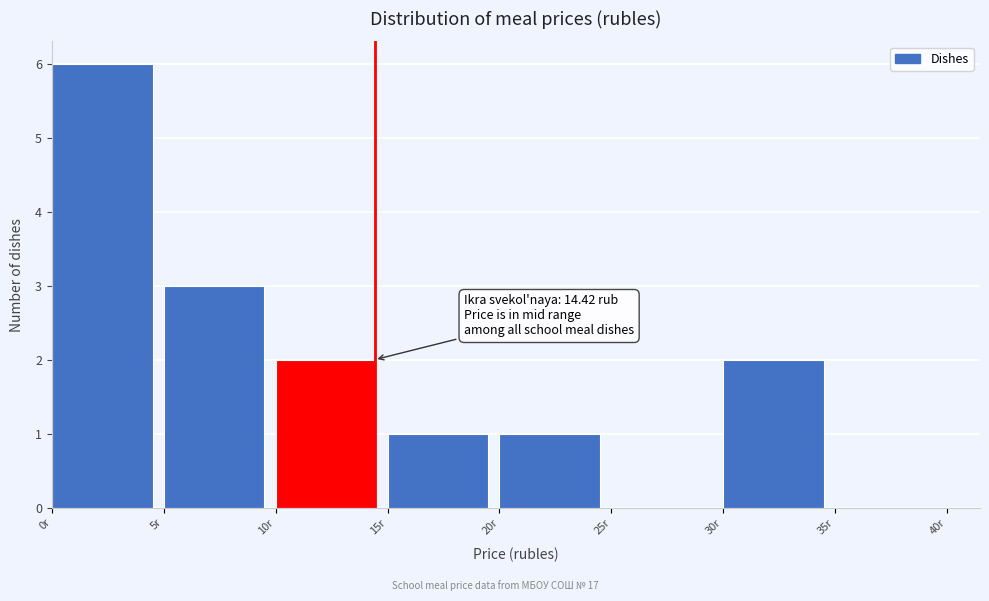

Over which range of the x-axis is the bar tallest?

0 to 5